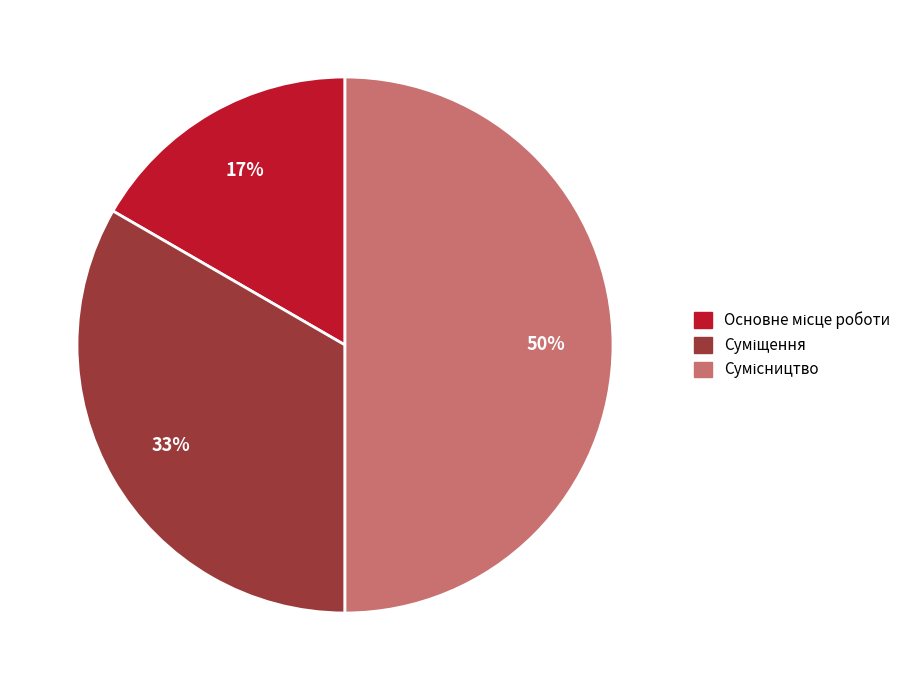

To the nearest percent, what is the average slice percentage?

33%